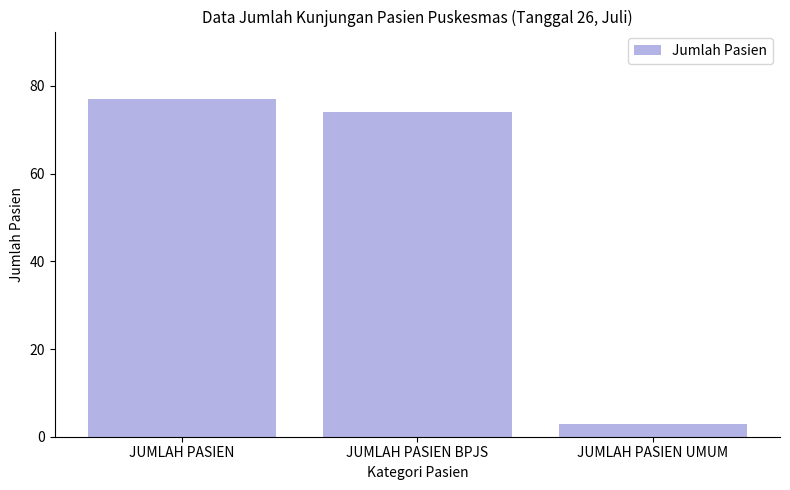

Which has a higher value, JUMLAH PASIEN or JUMLAH PASIEN BPJS?

JUMLAH PASIEN